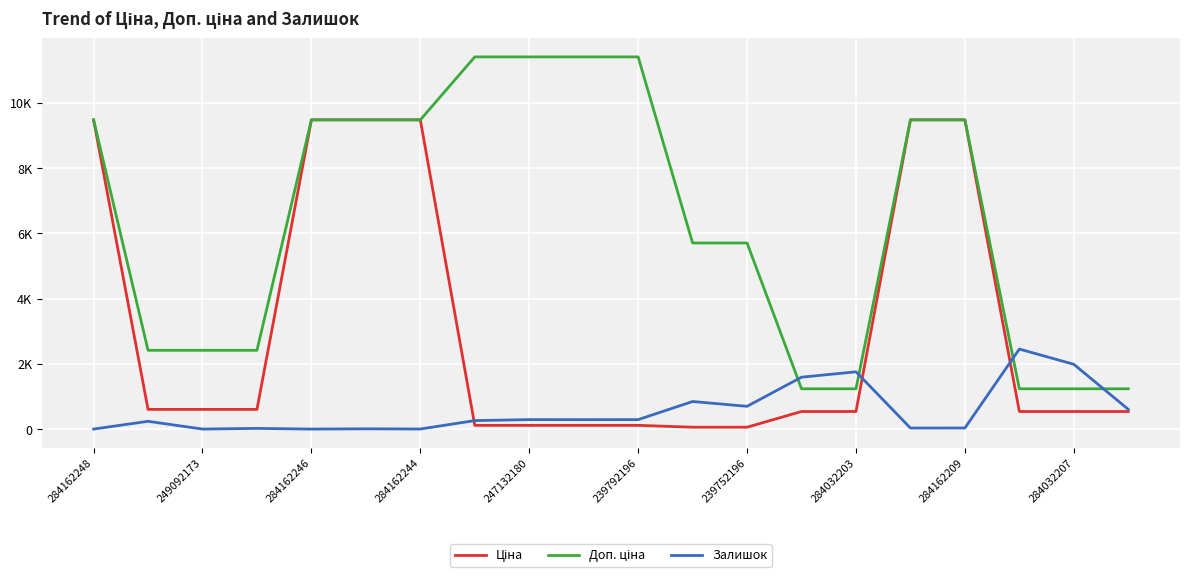

Does the chart display data point markers on the line(s)?

No